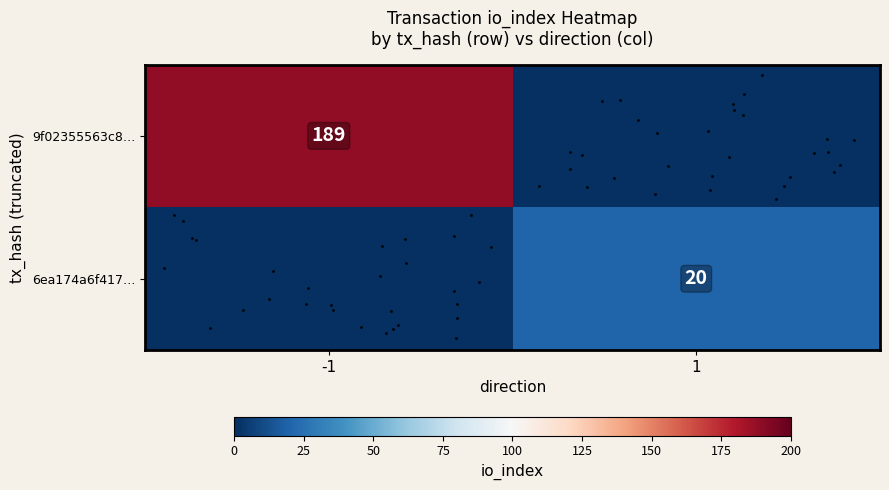

Is it true that row_1 equals 0 at -1?

True